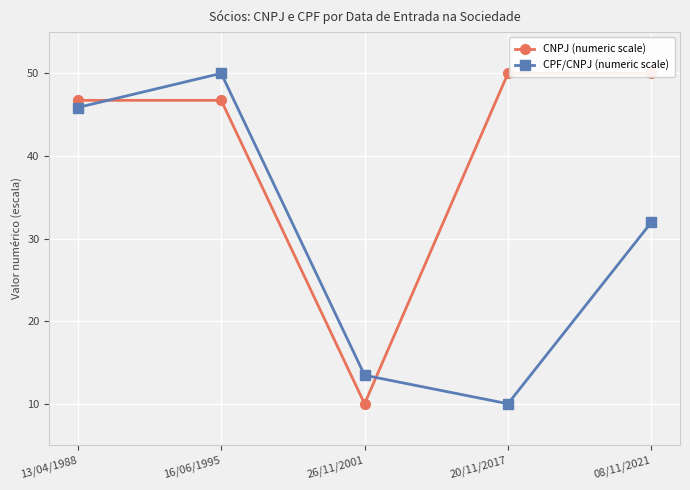

How many lines are shown in the chart?

2